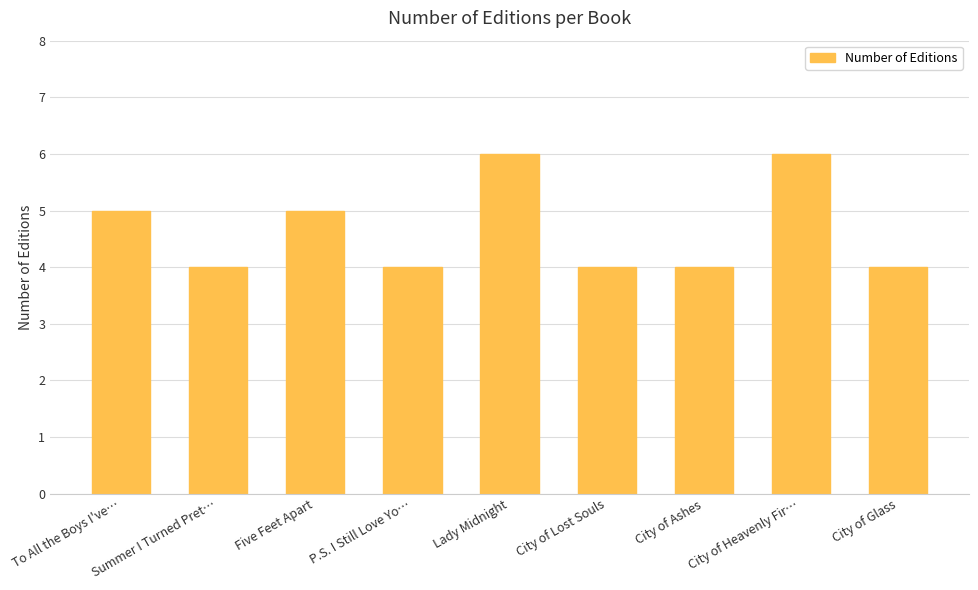

What is the label of the 3rd bar from the left?

Five Feet Apart